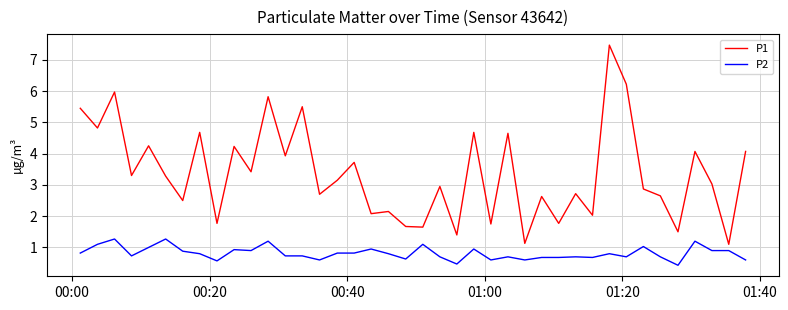

True or false: P2 and P1 cross at least once.

False